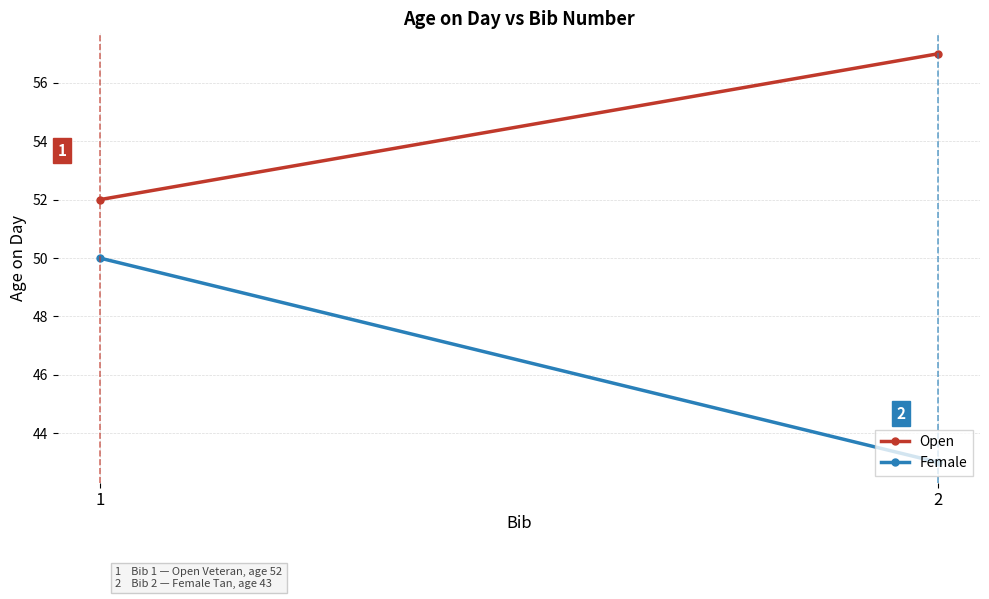

What is the minimum value for Open?

52